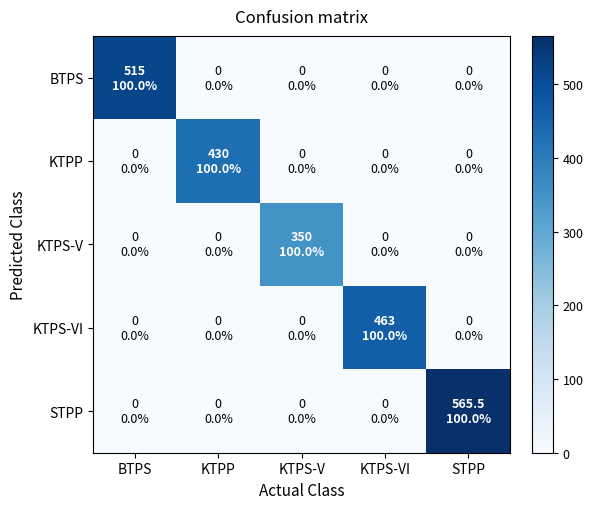

At which category is the sum across all series the highest?

STPP